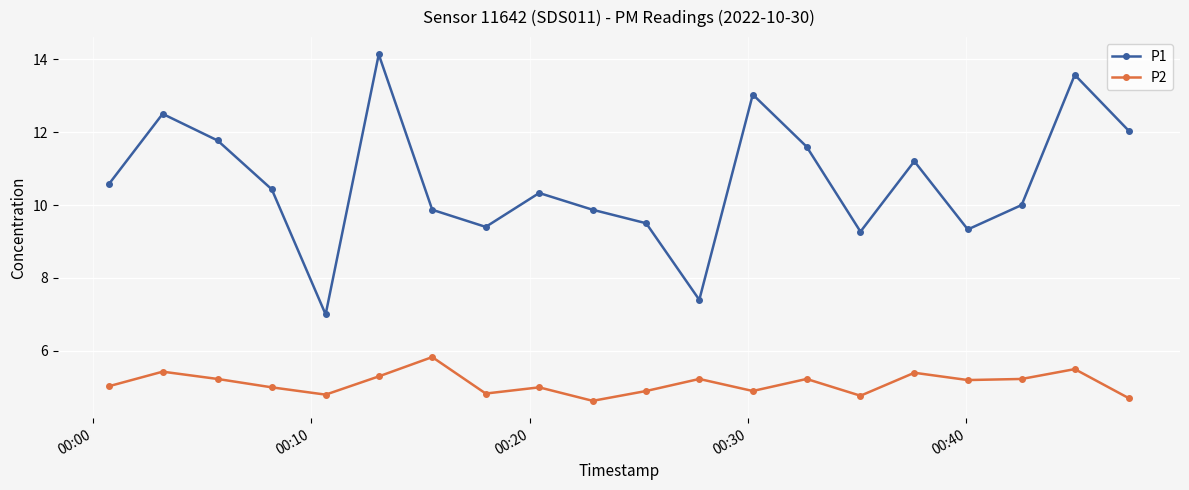

True or false: P2 and P1 cross at least once.

False